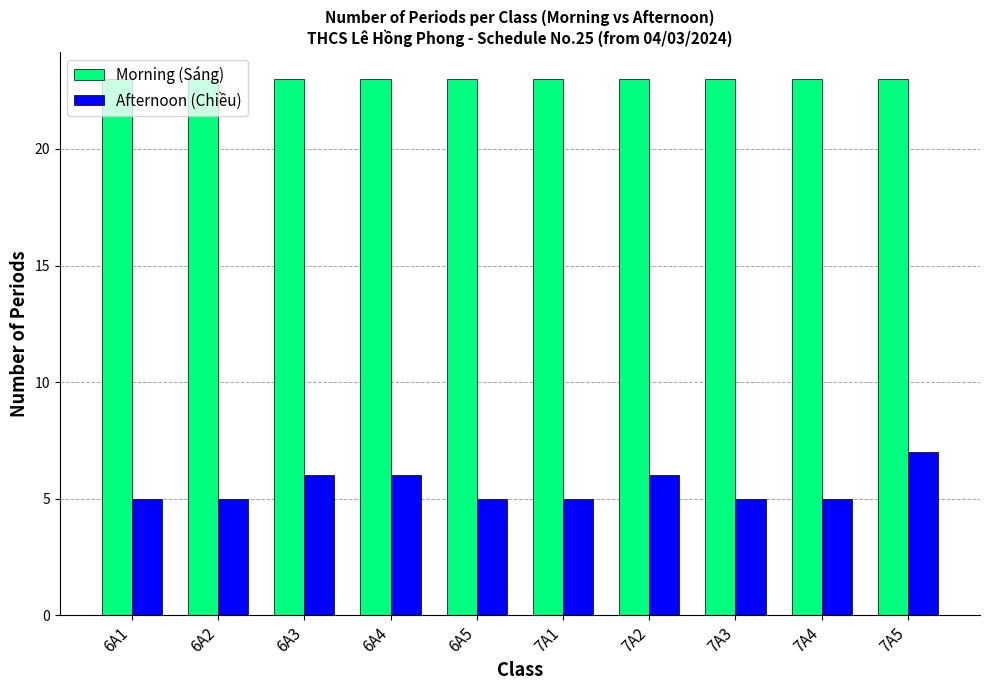

What is the minimum value shown in the chart?

5